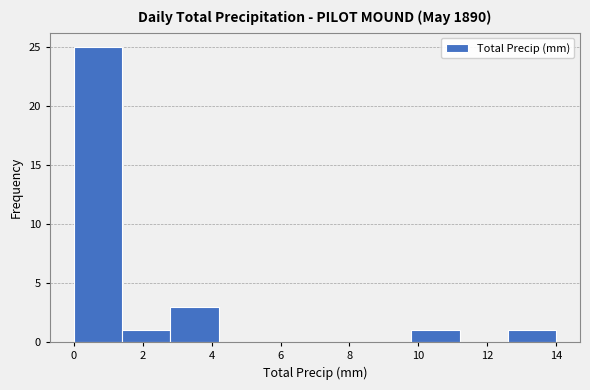

Reading left to right, transcribe this chart: for each bar, give the range it covers on the x-axis and its height. The values are not printed on the chart, so give them approximately, as read against the axis.

0.0 to 1.4: 25
1.4 to 2.8: 1
2.8 to 4.2: 3
4.2 to 5.6: 0
5.6 to 7.0: 0
7.0 to 8.4: 0
8.4 to 9.8: 0
9.8 to 11.2: 1
11.2 to 12.6: 0
12.6 to 14.0: 1